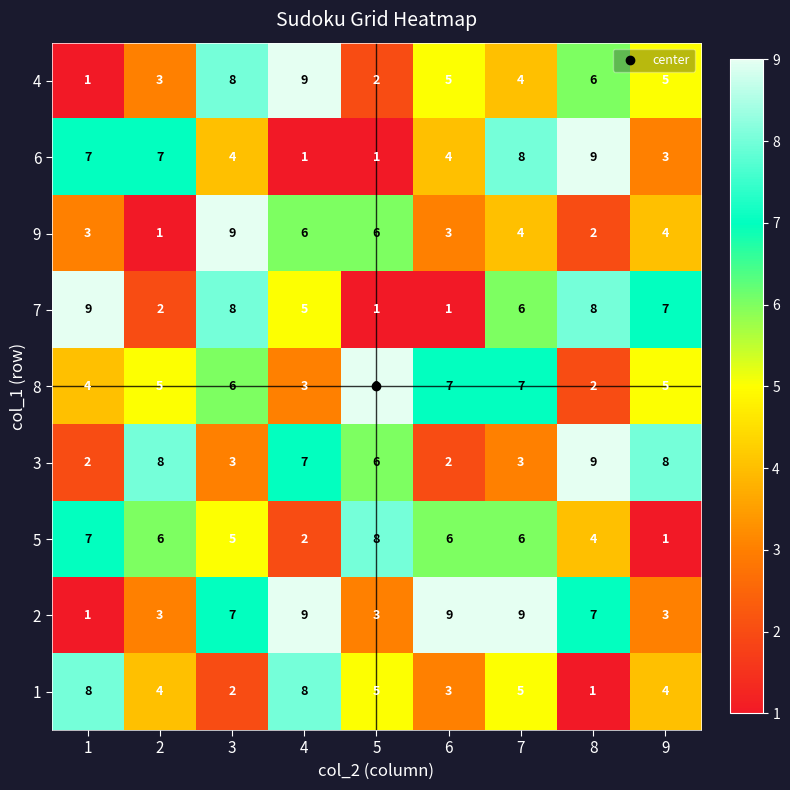

What is the difference between the 2 values at 7 and 5?

6